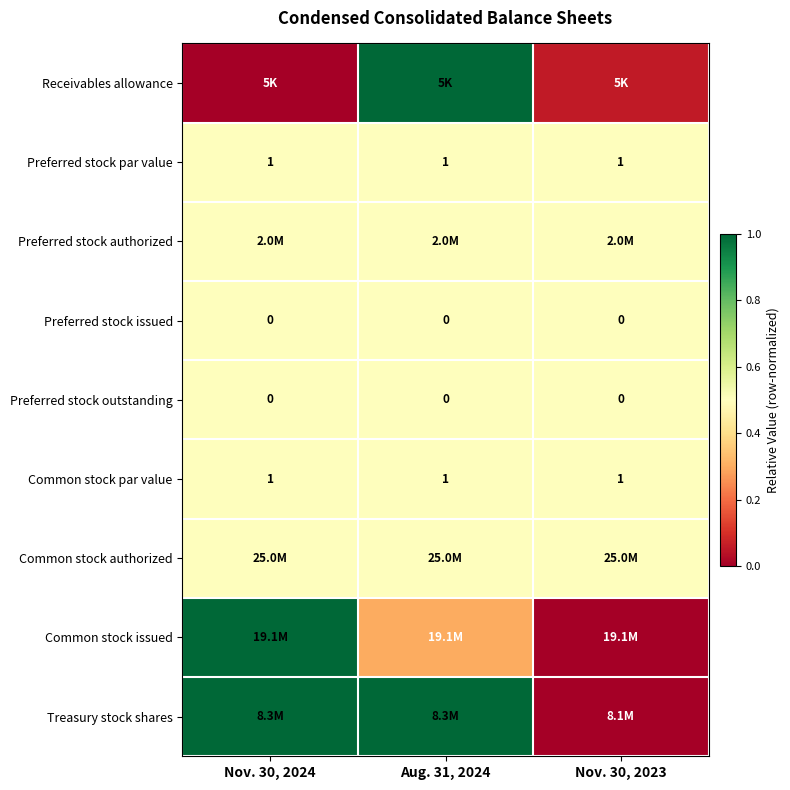

Between Nov. 30, 2023 and Aug. 31, 2024, which is larger?

Aug. 31, 2024